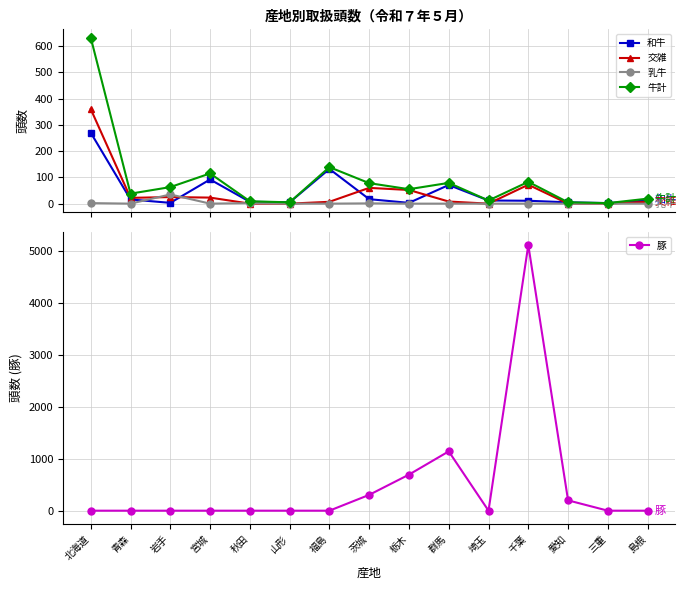

Reading left to right, transcribe all the data shown in this chart.

和牛: 北海道=270	青森=16	岩手=3	宮城=92	秋田=7	山形=5	福島=132	茨城=17	栃木=3	群馬=71	埼玉=12	千葉=11	愛知=5	三重=2	島根=12
交雑: 北海道=360	青森=22	岩手=25	宮城=23	秋田=0	山形=0	福島=7	茨城=60	栃木=52	群馬=8	埼玉=0	千葉=72	愛知=0	三重=0	島根=7
乳牛: 北海道=2	青森=0	岩手=35	宮城=0	秋田=2	山形=0	福島=0	茨城=1	栃木=0	群馬=0	埼玉=0	千葉=0	愛知=0	三重=0	島根=0
牛計: 北海道=632	青森=38	岩手=63	宮城=115	秋田=9	山形=5	福島=139	茨城=78	栃木=55	群馬=79	埼玉=12	千葉=83	愛知=5	三重=2	島根=19
豚: 北海道=0	青森=0	岩手=0	宮城=0	秋田=0	山形=0	福島=0	茨城=305	栃木=695	群馬=1143	埼玉=0	千葉=5118	愛知=199	三重=0	島根=0